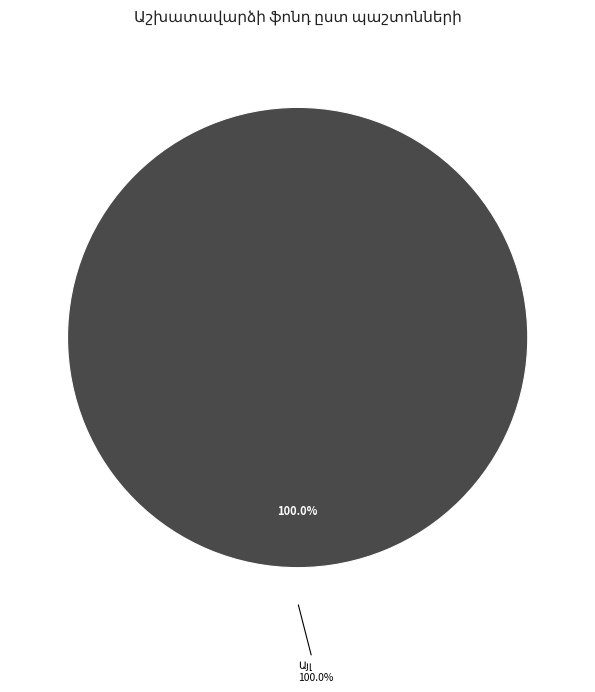

The Բուժքույր slice represents 1% of the pie. True or false?

False